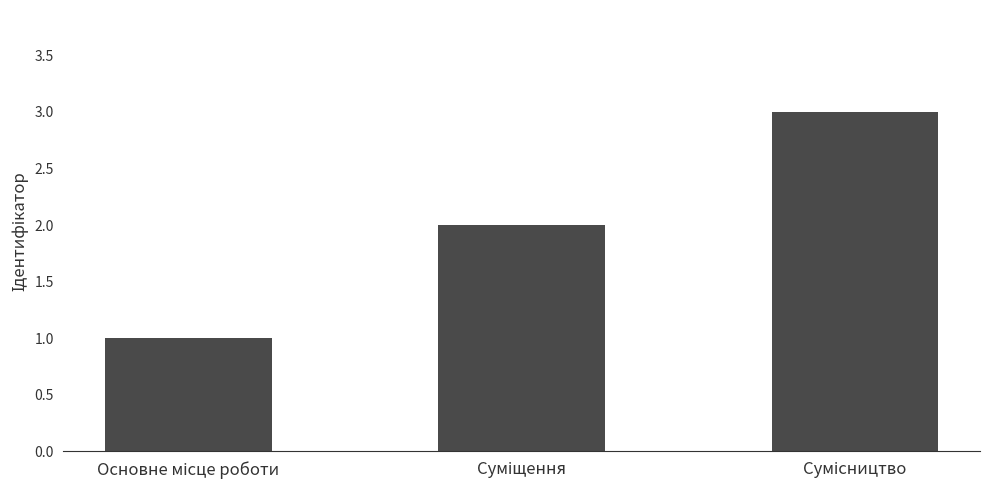

What is the sum of all values?

6